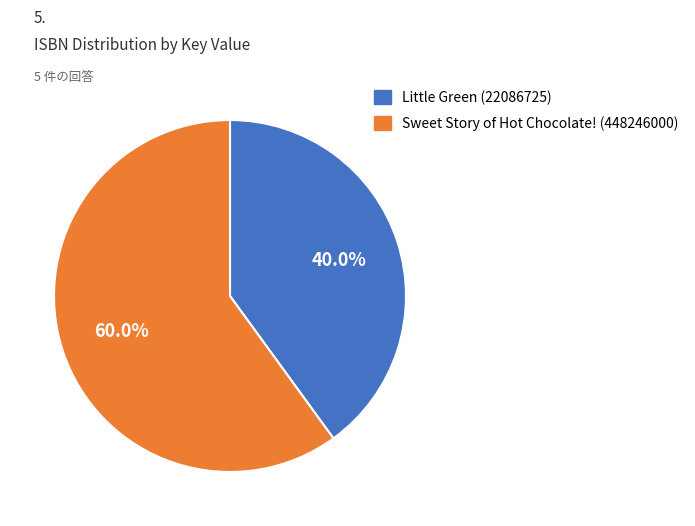

Does any single category account for the majority?

Yes